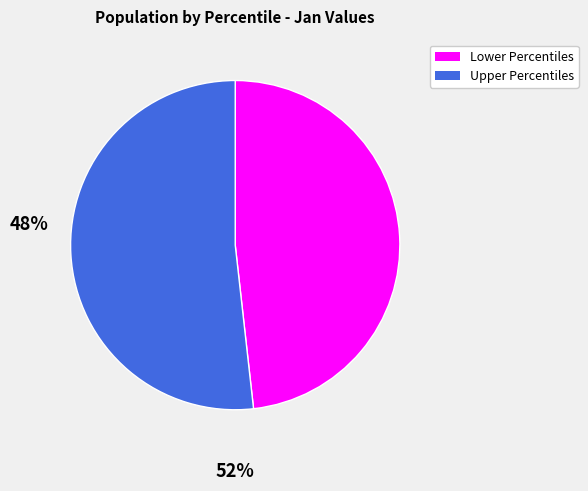

Is there a majority slice in this chart?

Yes